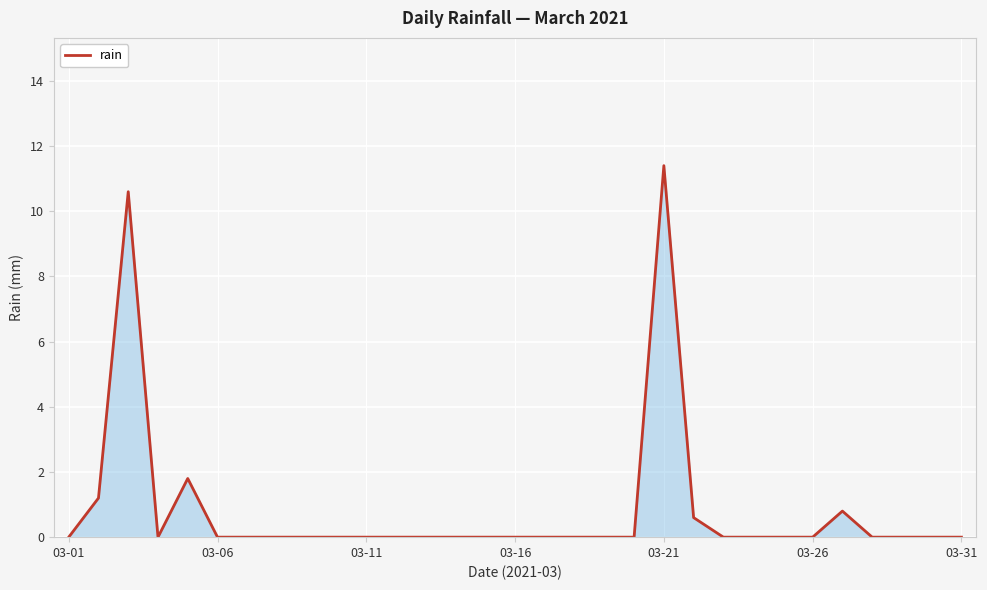

What is the greatest value displayed?

11.4